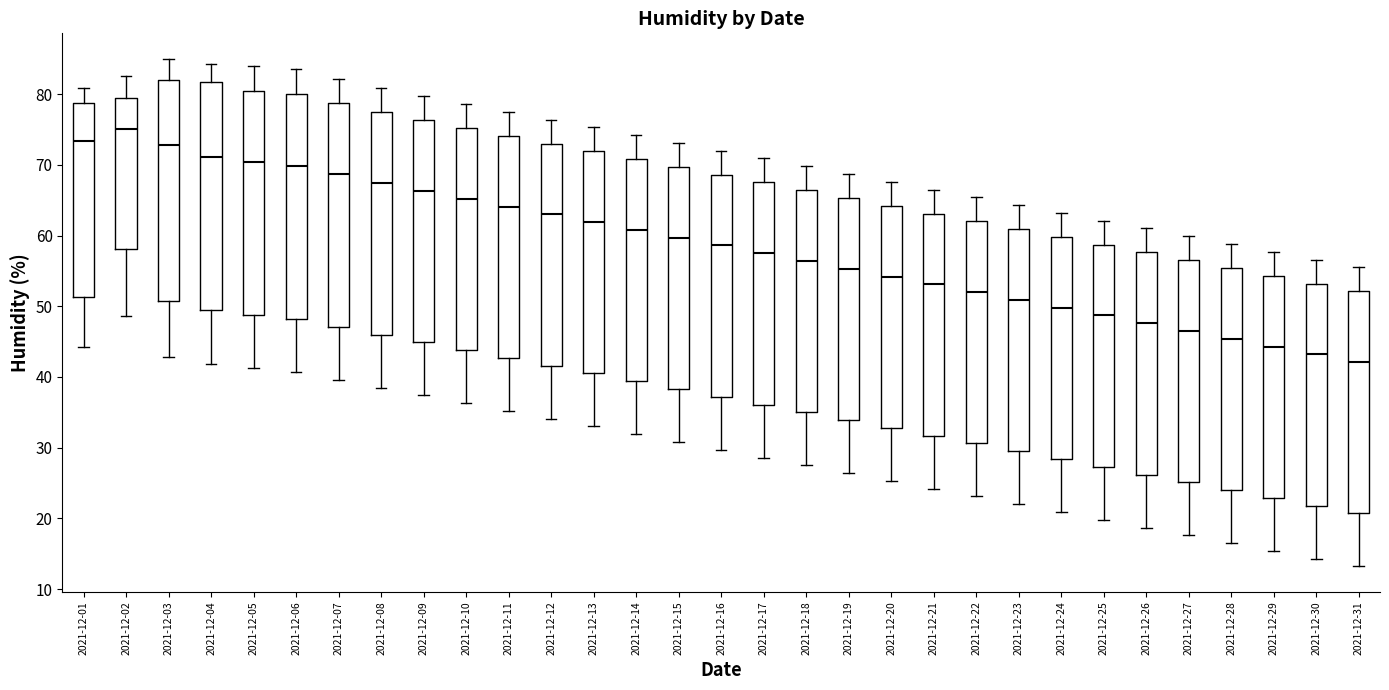

Reading left to right, read every box against the y-axis: the position of its median line, the range the box covers, and the ends of its whiskers. The values are not printed on the chart, so give them approximately, as read against the axis.

2021-12-01: median 73, box 51 to 79, whiskers 44 to 81
2021-12-02: median 75, box 58 to 79, whiskers 49 to 83
2021-12-03: median 73, box 51 to 82, whiskers 43 to 85
2021-12-04: median 71, box 49 to 82, whiskers 42 to 84
2021-12-05: median 70, box 49 to 81, whiskers 41 to 84
2021-12-06: median 70, box 48 to 80, whiskers 41 to 84
2021-12-07: median 69, box 47 to 79, whiskers 40 to 82
2021-12-08: median 67, box 46 to 78, whiskers 39 to 81
2021-12-09: median 66, box 45 to 76, whiskers 37 to 80
2021-12-10: median 65, box 44 to 75, whiskers 36 to 79
2021-12-11: median 64, box 43 to 74, whiskers 35 to 78
2021-12-12: median 63, box 42 to 73, whiskers 34 to 76
2021-12-13: median 62, box 41 to 72, whiskers 33 to 75
2021-12-14: median 61, box 39 to 71, whiskers 32 to 74
2021-12-15: median 60, box 38 to 70, whiskers 31 to 73
2021-12-16: median 59, box 37 to 69, whiskers 30 to 72
2021-12-17: median 58, box 36 to 68, whiskers 29 to 71
2021-12-18: median 56, box 35 to 66, whiskers 28 to 70
2021-12-19: median 55, box 34 to 65, whiskers 26 to 69
2021-12-20: median 54, box 33 to 64, whiskers 25 to 68
2021-12-21: median 53, box 32 to 63, whiskers 24 to 67
2021-12-22: median 52, box 31 to 62, whiskers 23 to 65
2021-12-23: median 51, box 30 to 61, whiskers 22 to 64
2021-12-24: median 50, box 28 to 60, whiskers 21 to 63
2021-12-25: median 49, box 27 to 59, whiskers 20 to 62
2021-12-26: median 48, box 26 to 58, whiskers 19 to 61
2021-12-27: median 47, box 25 to 57, whiskers 18 to 60
2021-12-28: median 45, box 24 to 55, whiskers 17 to 59
2021-12-29: median 44, box 23 to 54, whiskers 15 to 58
2021-12-30: median 43, box 22 to 53, whiskers 14 to 57
2021-12-31: median 42, box 21 to 52, whiskers 13 to 56